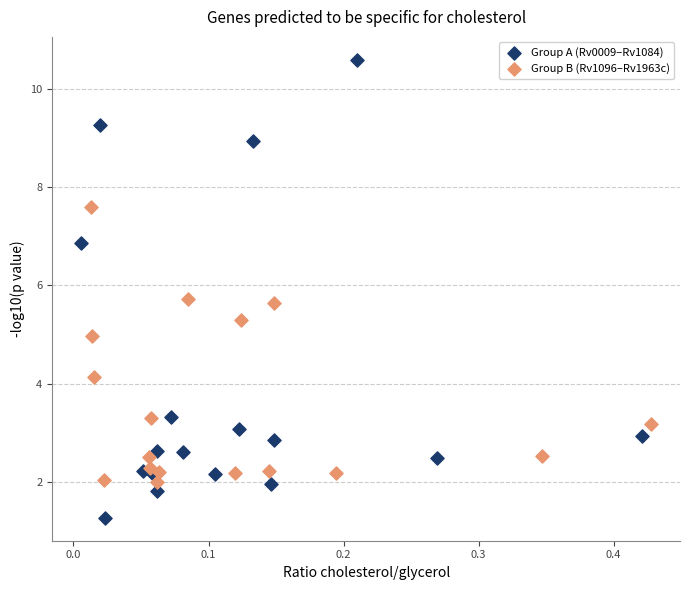

Which series contains the lowest Y value?

Group A (Rv0009–Rv1084)